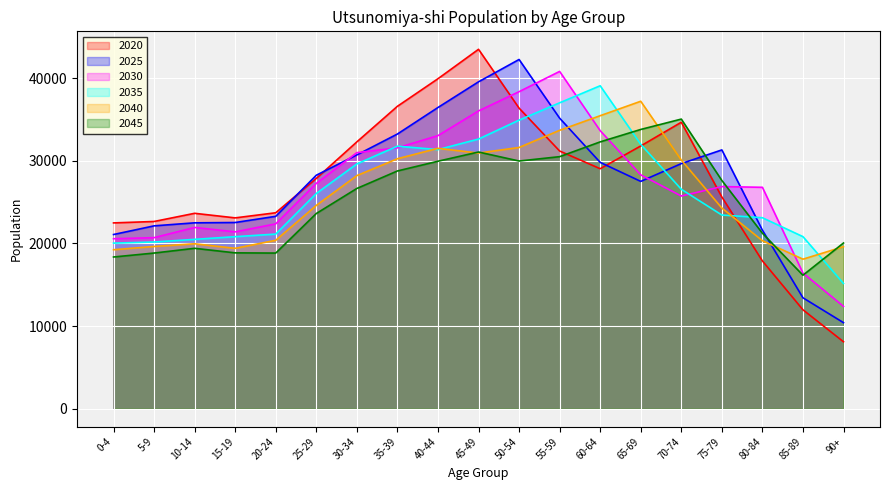

Where does the 2045 series first go above 26653?

35-39